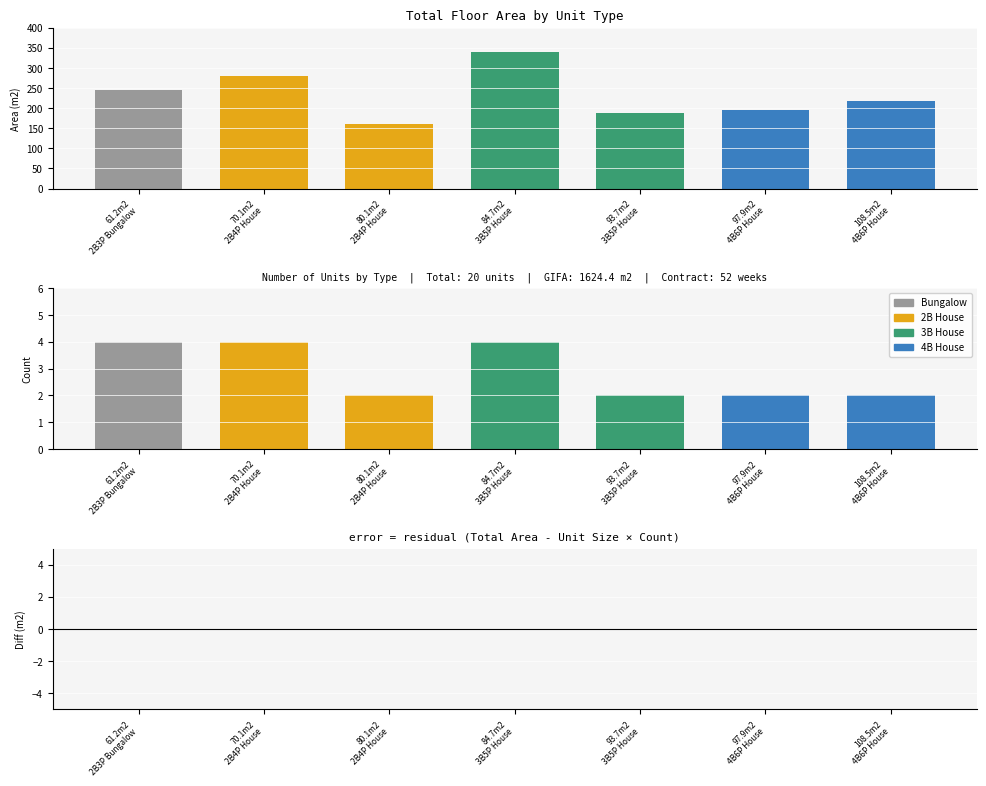

What is the approximate value of Total Area (m2) at 97.9m2
4B6P House?

195.8